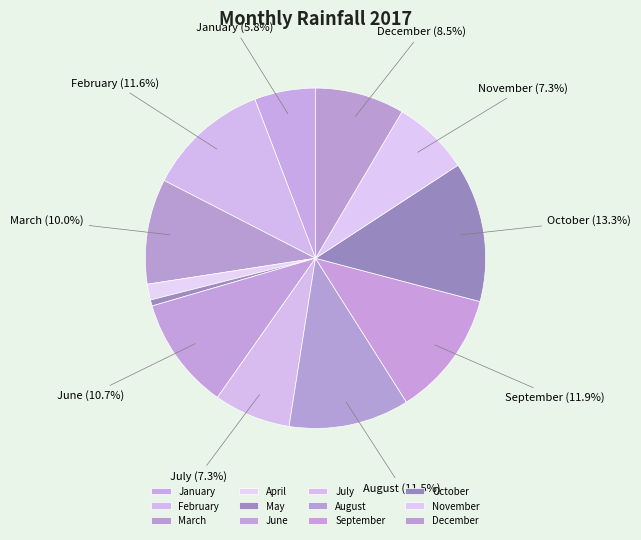

What is the largest slice in the pie chart?

October